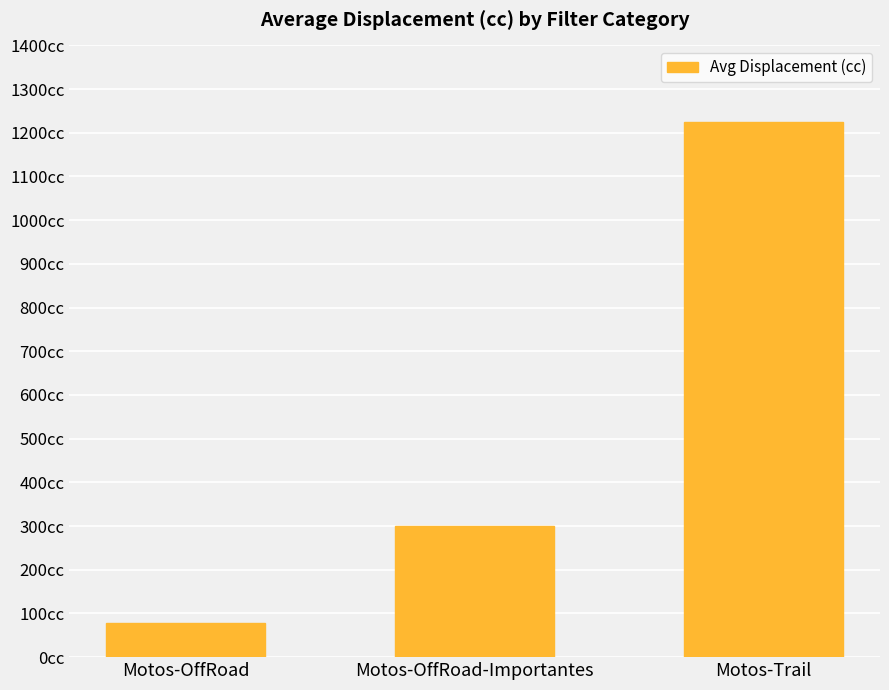

List the labels in order of value, smallest first.

Motos-OffRoad, Motos-OffRoad-Importantes, Motos-Trail